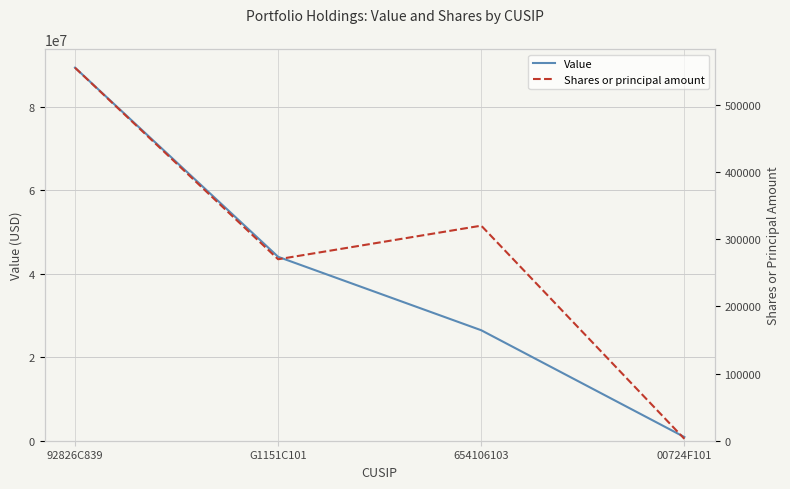

Is this an area chart (filled region under the line)?

No